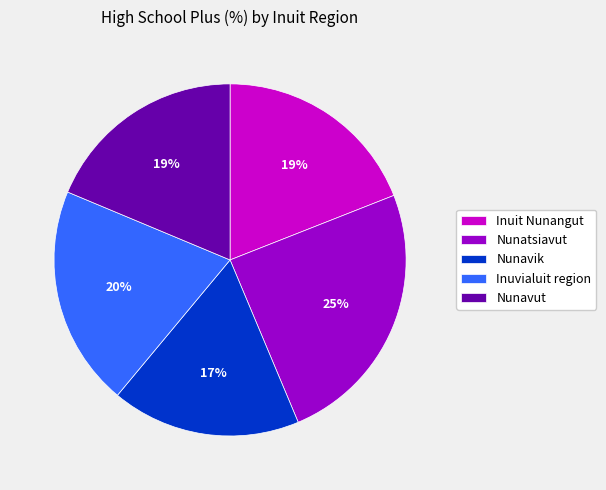

Is it true that Inuit Nunangut is 25% of the pie?

False